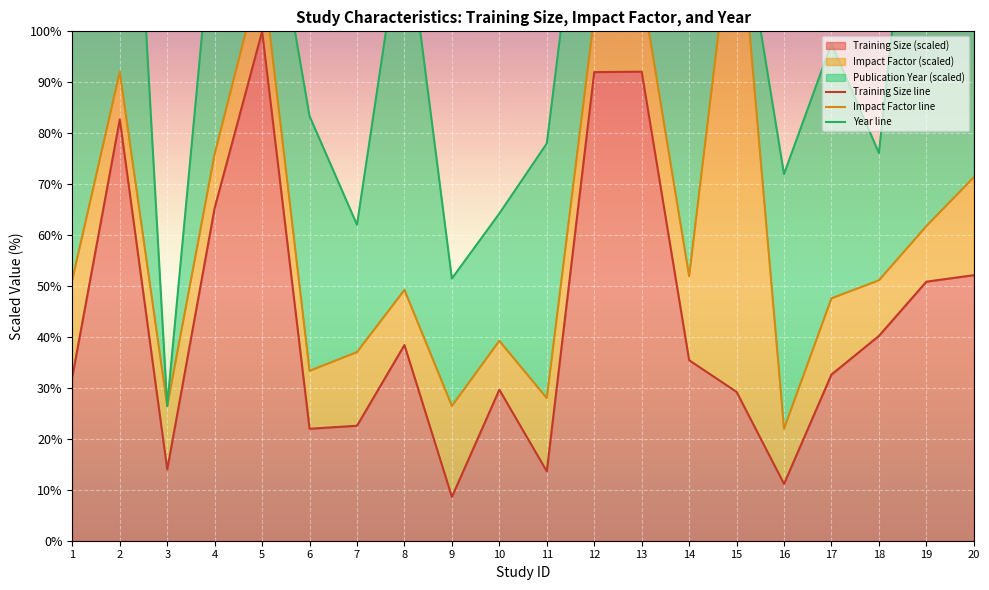

What is the total value across all series at 4?

267.2